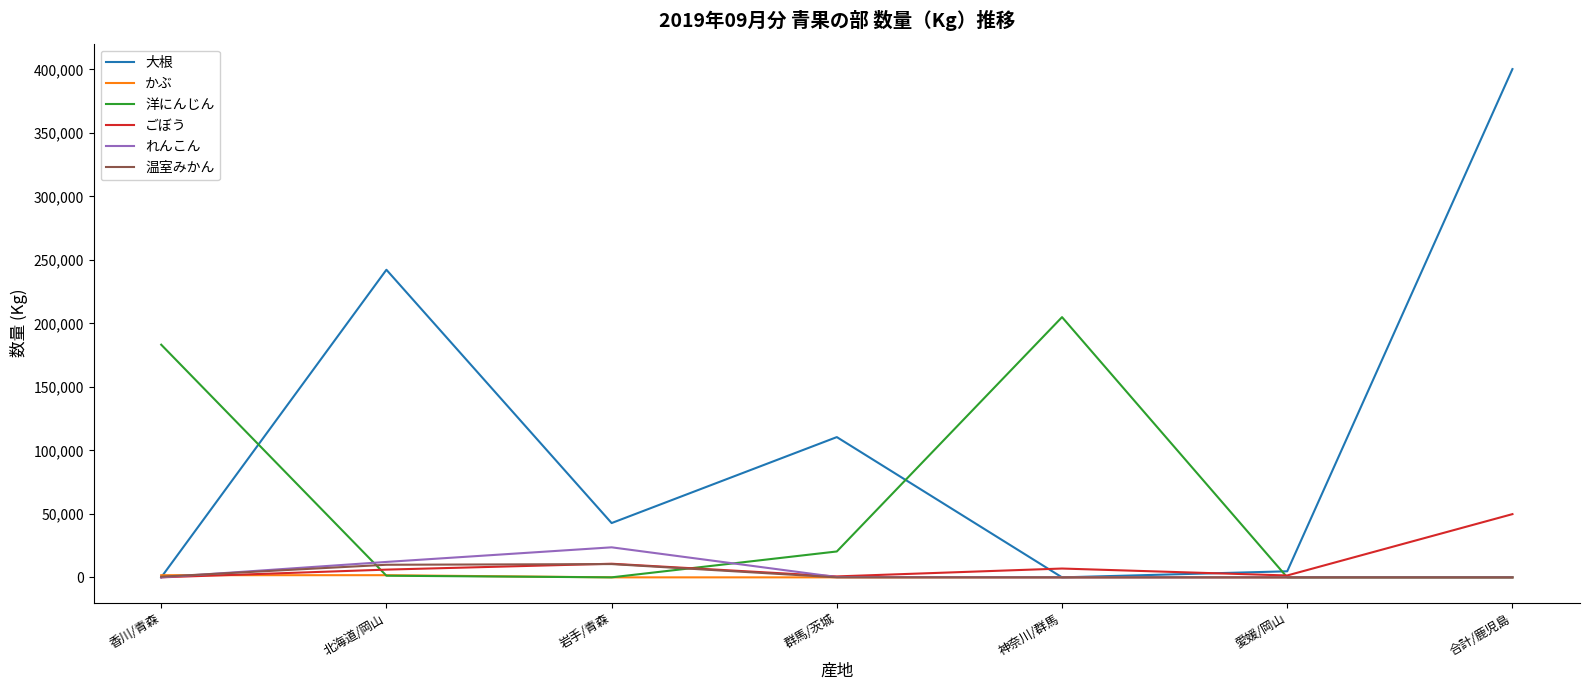

Which series changed the most between 岩手/青森 and 合計/鹿児島?

大根